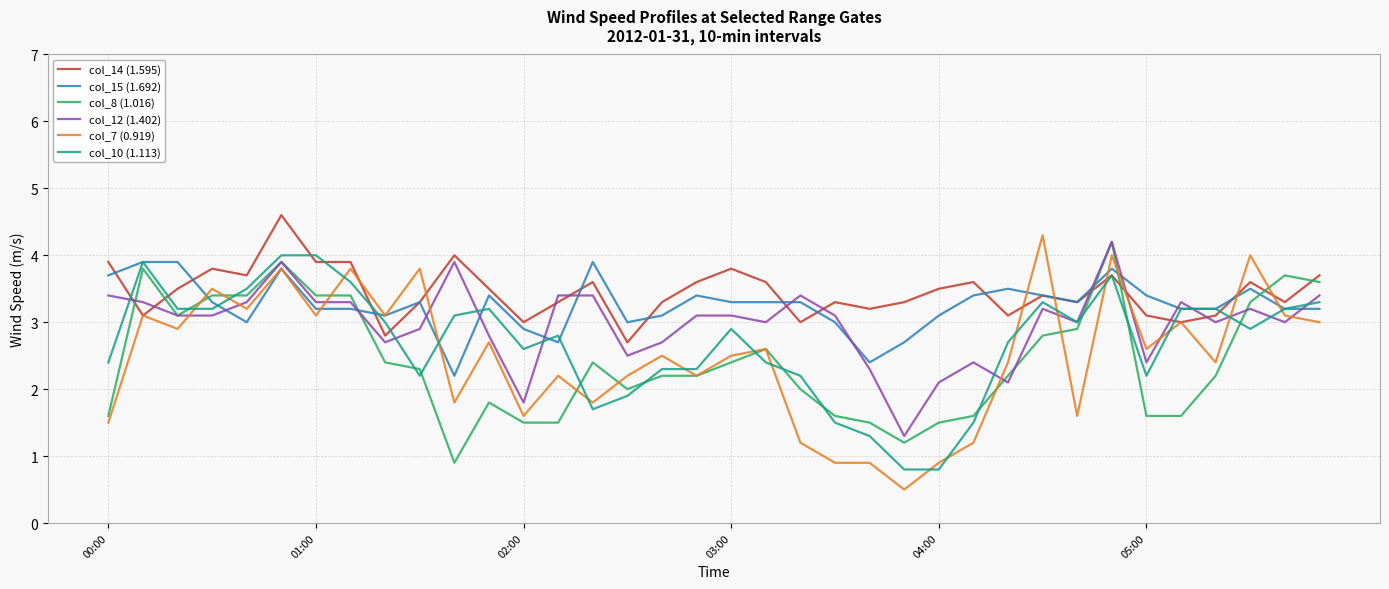

True or false: col_12 (1.402) and col_14 (1.595) intersect in this chart.

True